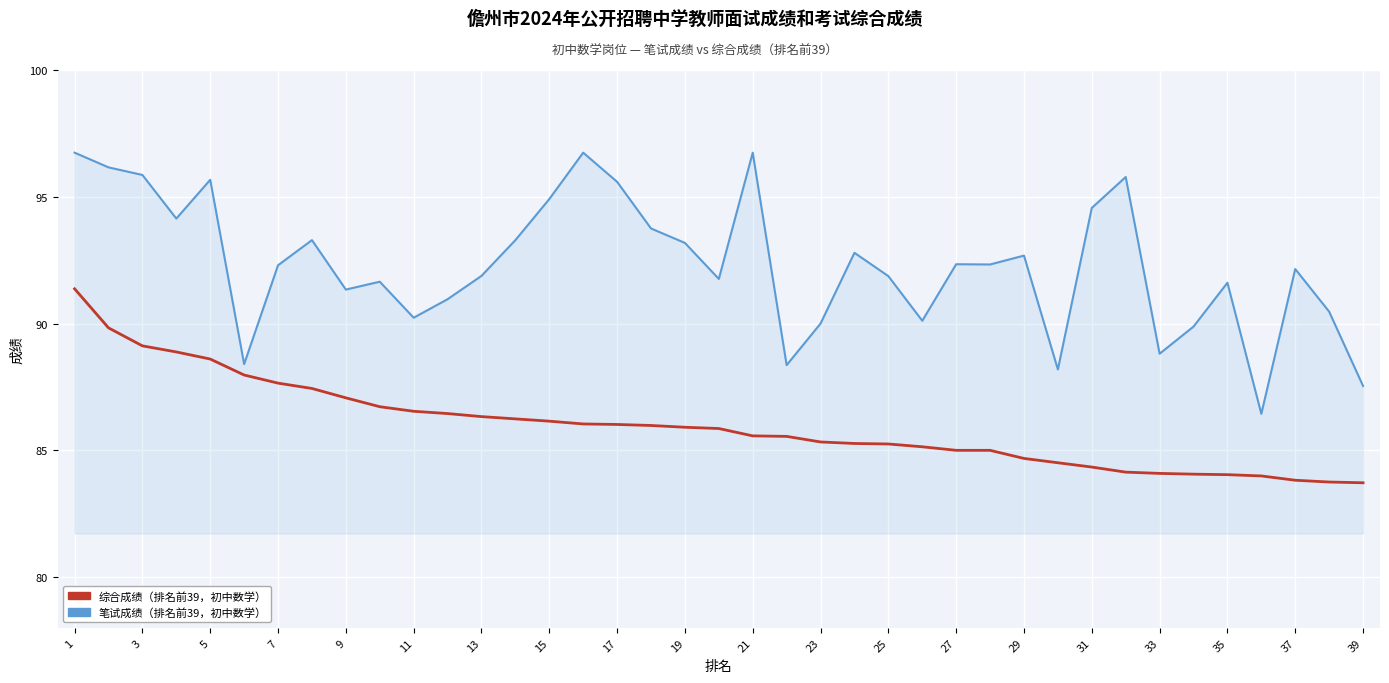

What is the smallest value displayed?

83.7